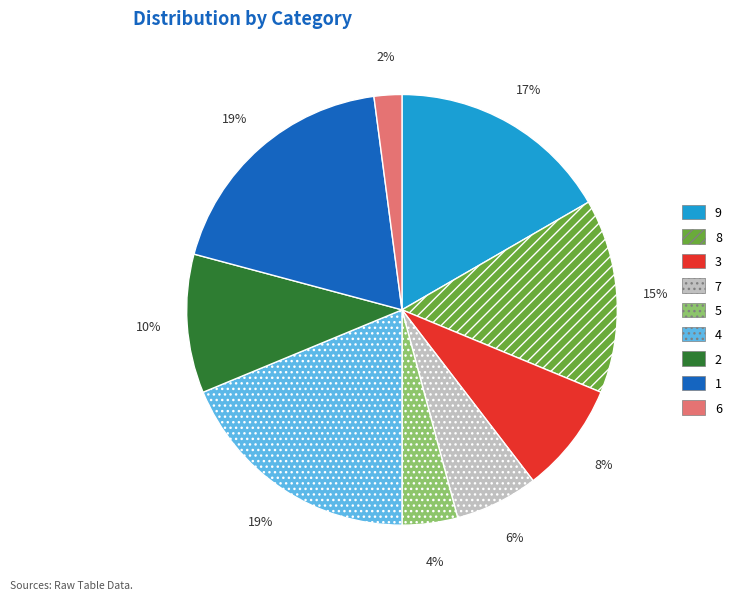

Does 4 account for over 50% of the chart?

No